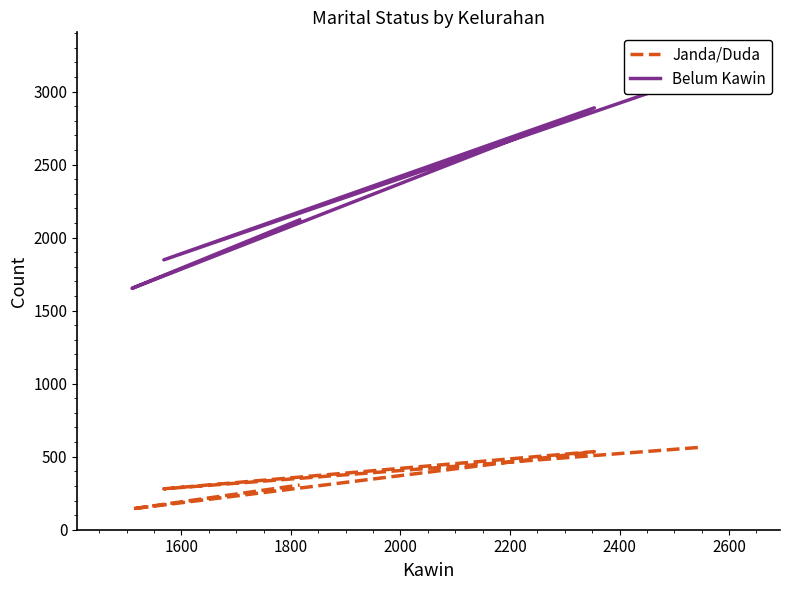

What is the minimum value for Janda/Duda?

143